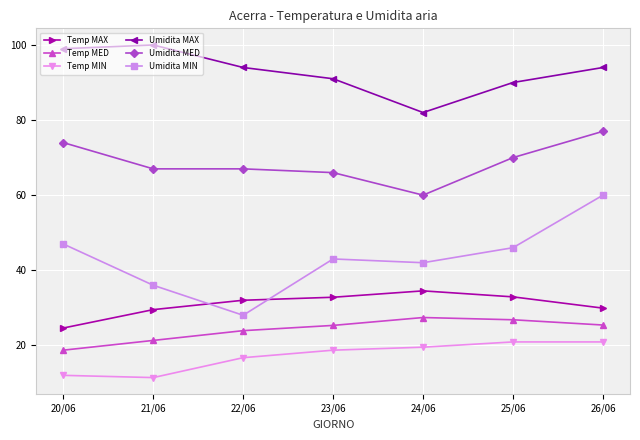

The value of Temp MIN at 26/06 is 20.9. True or false?

True